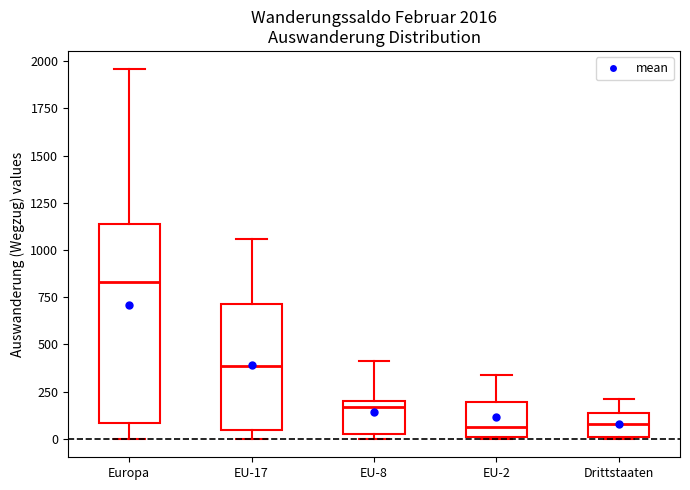

Which box is the tallest, from its lower edge to its upper edge?

Europa